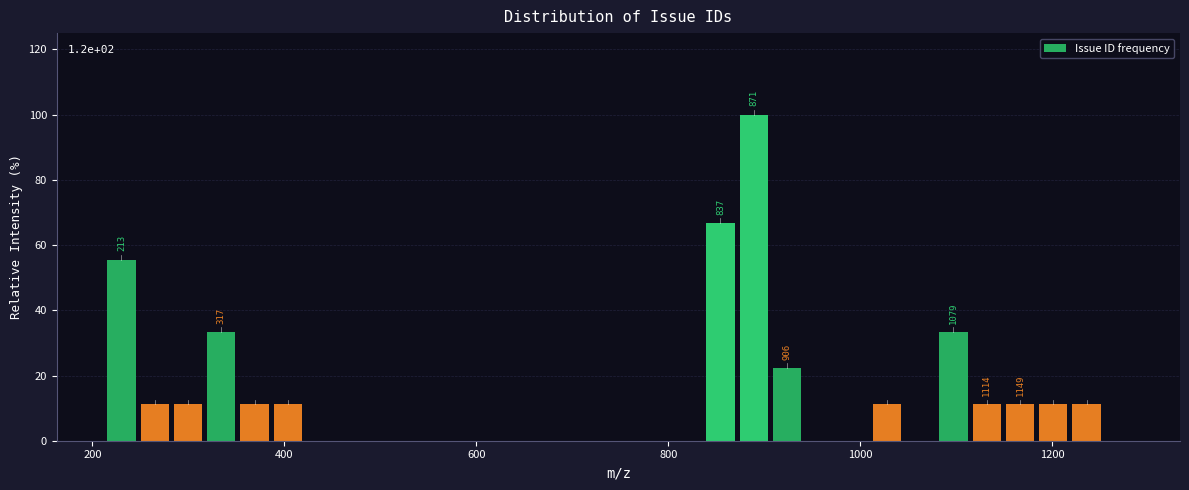

Around what value on the x-axis is the tallest bar? Give the approximate position of its centre, as read against the axis.

880